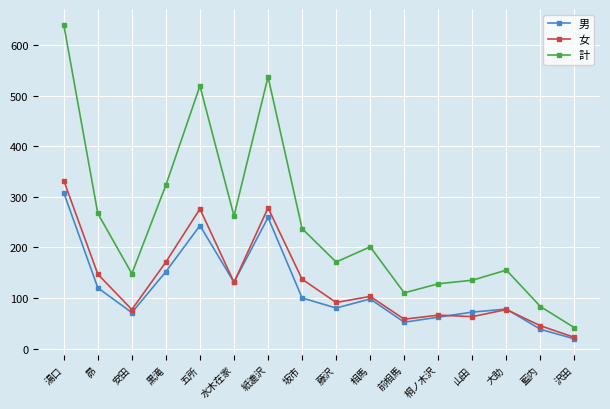

What is the label of the 11th point from the left?

前相馬